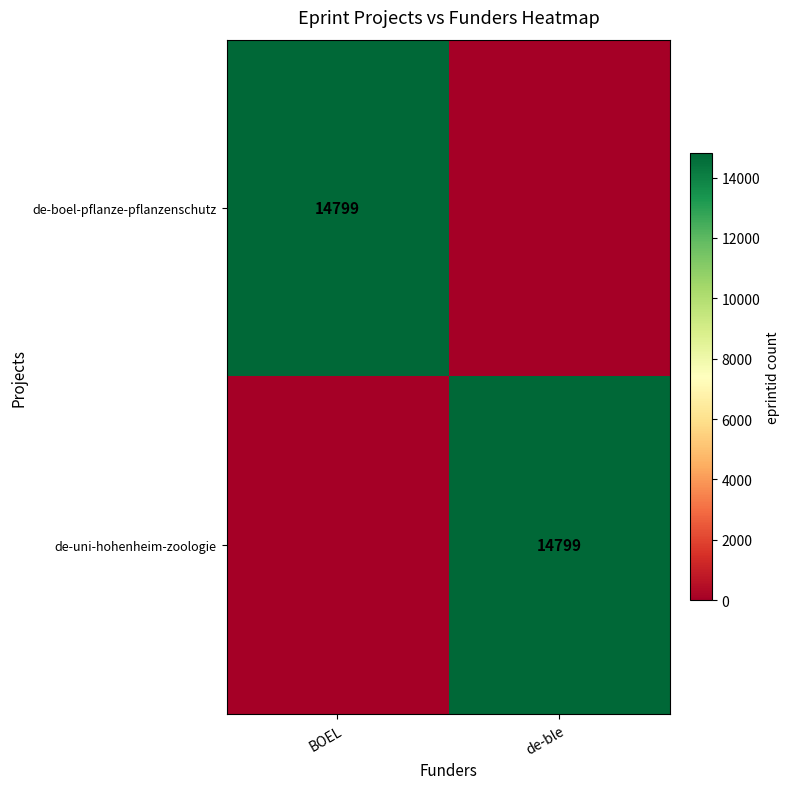

The de-boel-pflanze-pflanzenschutz series shows 3438 at BOEL. True or false?

False